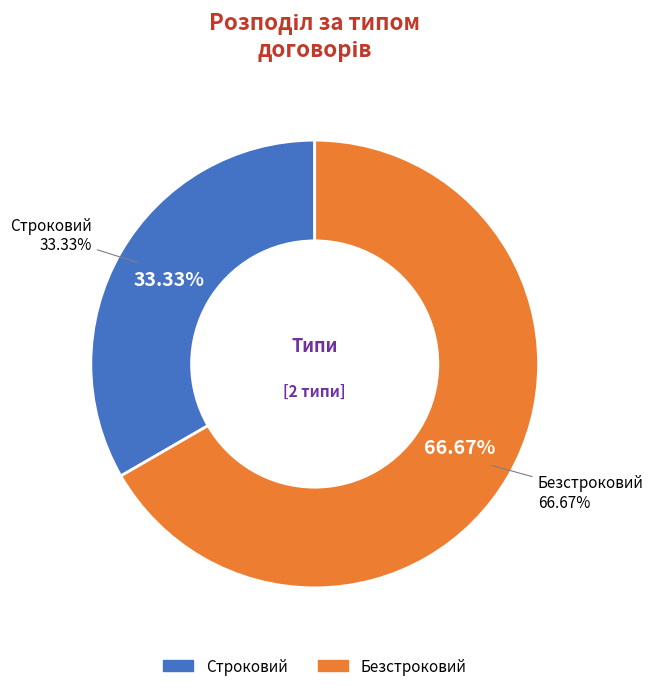

Which category has the biggest portion of the pie?

Безстроковий